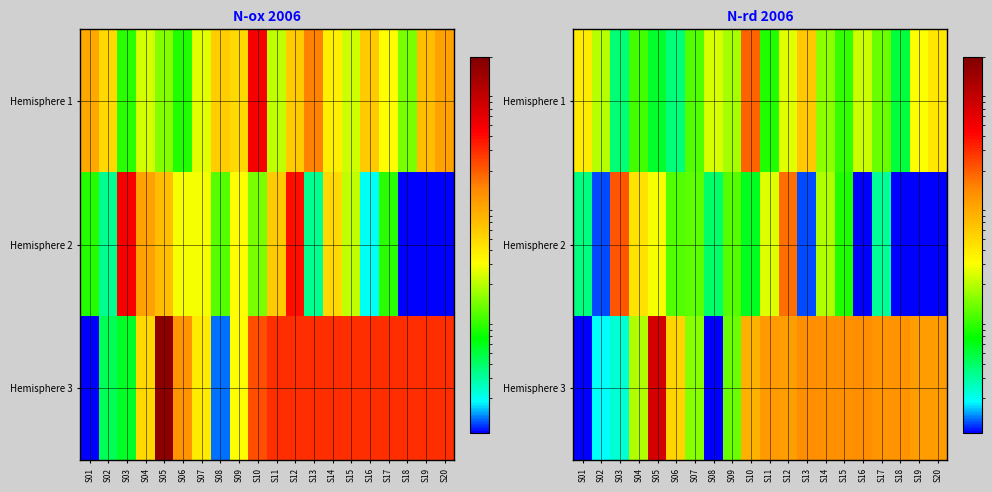

The Hemisphere 3 series shows 181846122.9 at S15. True or false?

False